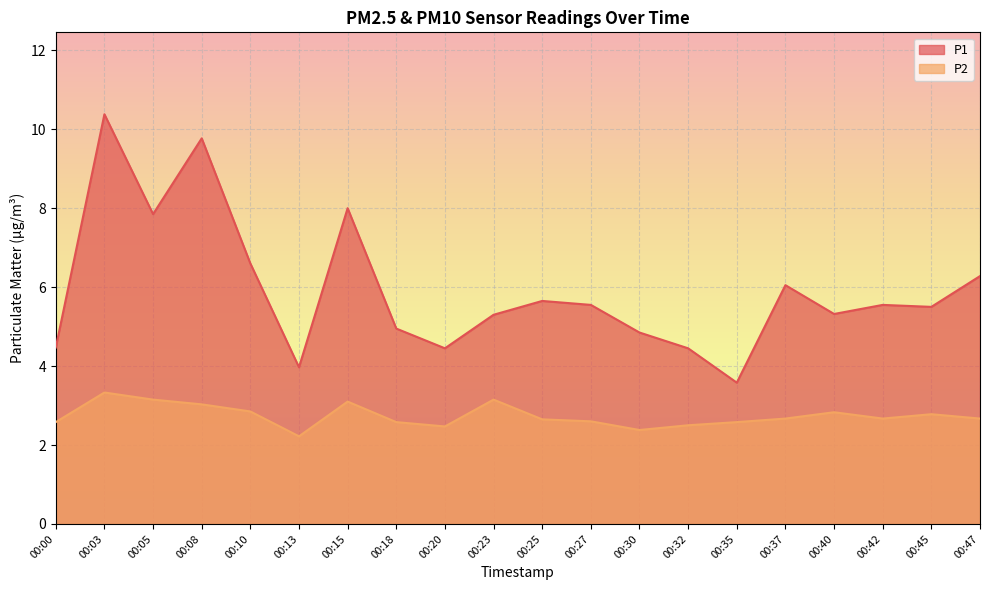

At which category does P2 reach its first local valley?

00:13